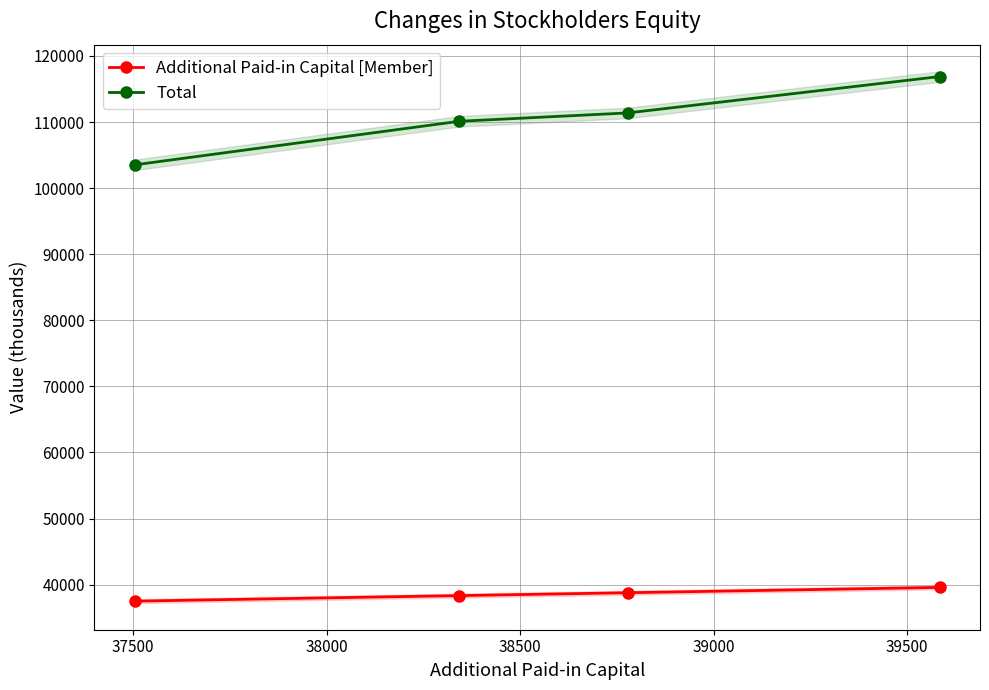

What is the minimum value for Total?

103521